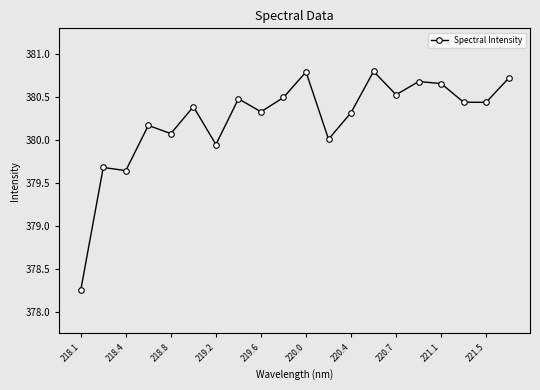

Is this an area chart (filled region under the line)?

No